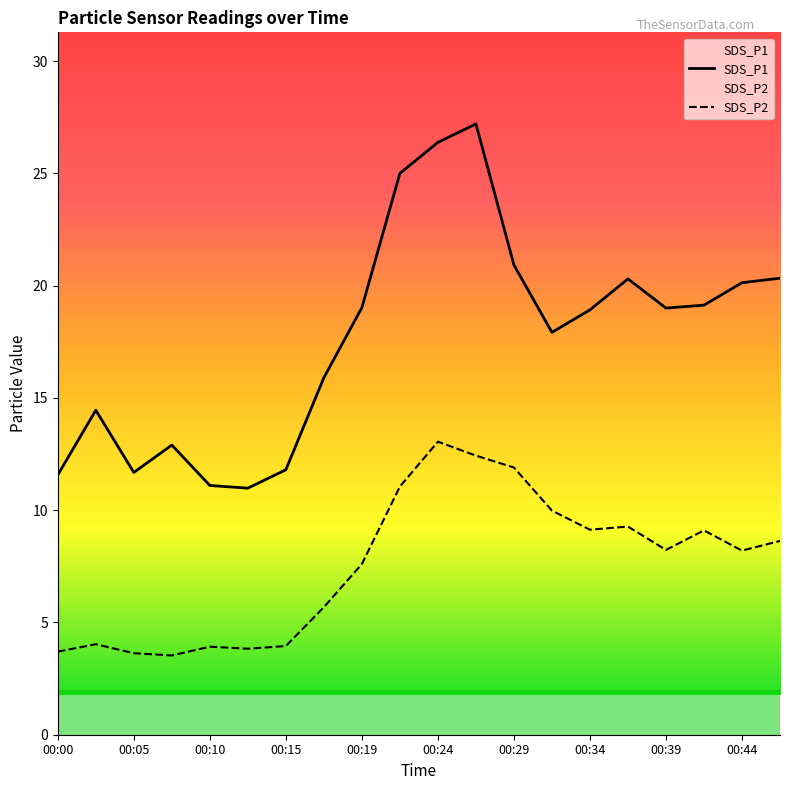

List the series in order of their peak value, highest first.

SDS_P1, SDS_P2